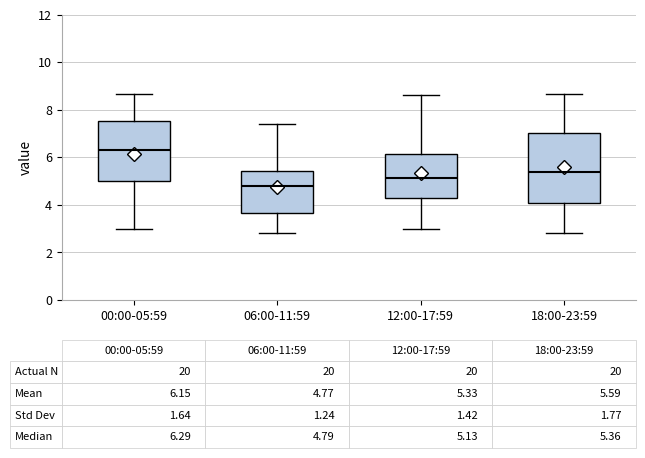

Which box's median line is the lowest?

06:00-11:59